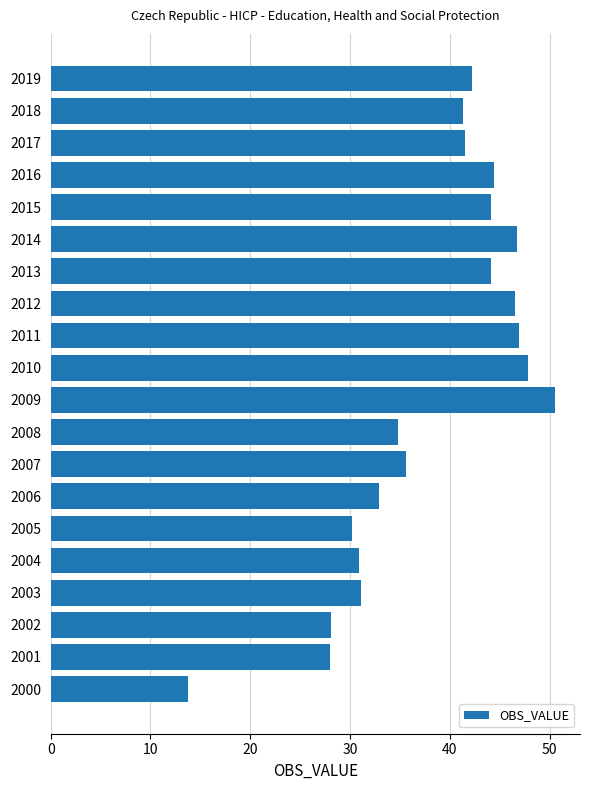

What value does the data have at 2005?

30.2